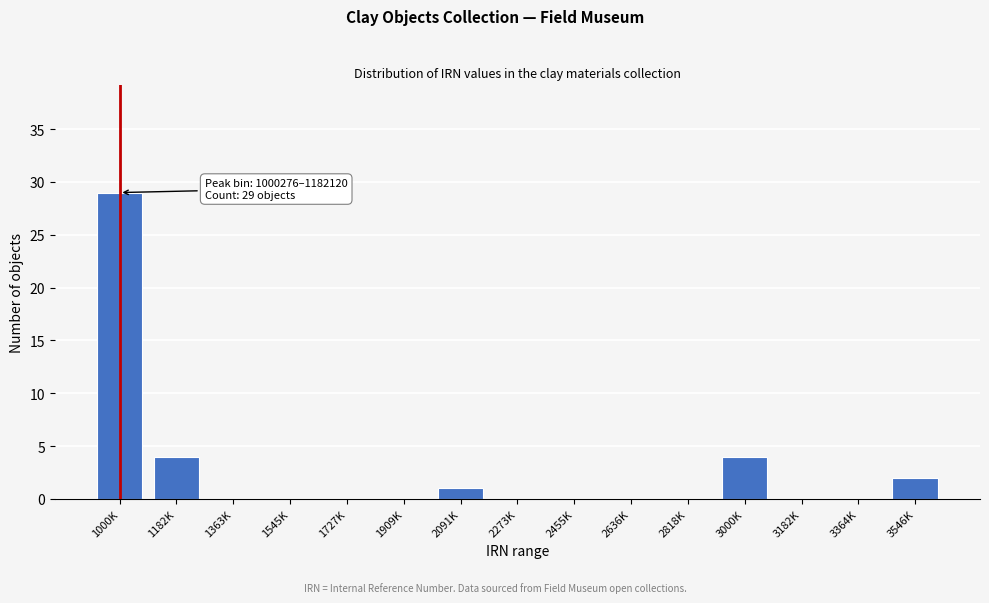

Reading left to right, what are all the values shown in this chart?

1000K=29	1182K=4	1363K=0	1545K=0	1727K=0	1909K=0	2091K=1	2273K=0	2455K=0	2636K=0	2818K=0	3000K=4	3182K=0	3364K=0	3546K=2